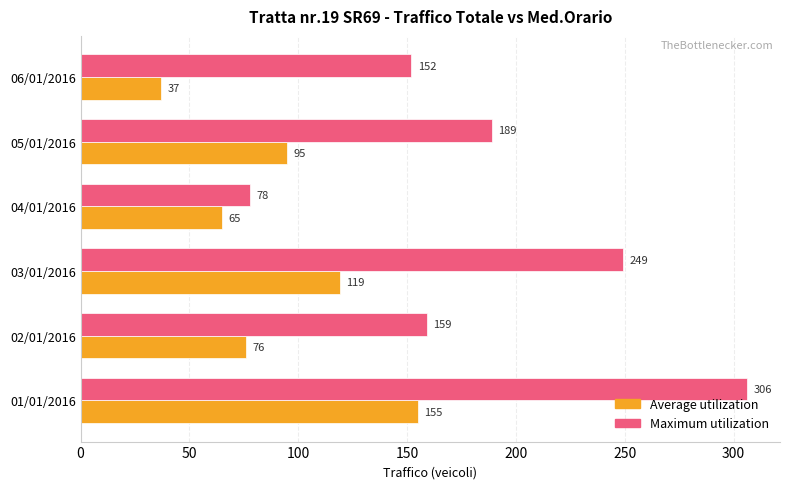

What is the average value of the Maximum utilization series?

189